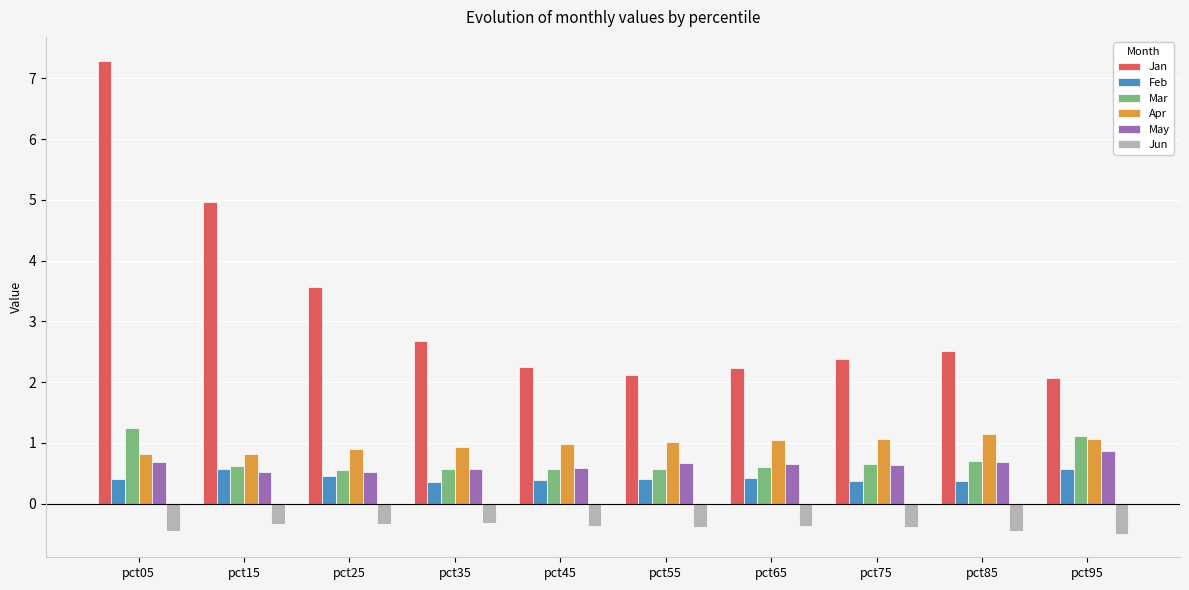

What is the total value across all series at pct25?

5.7